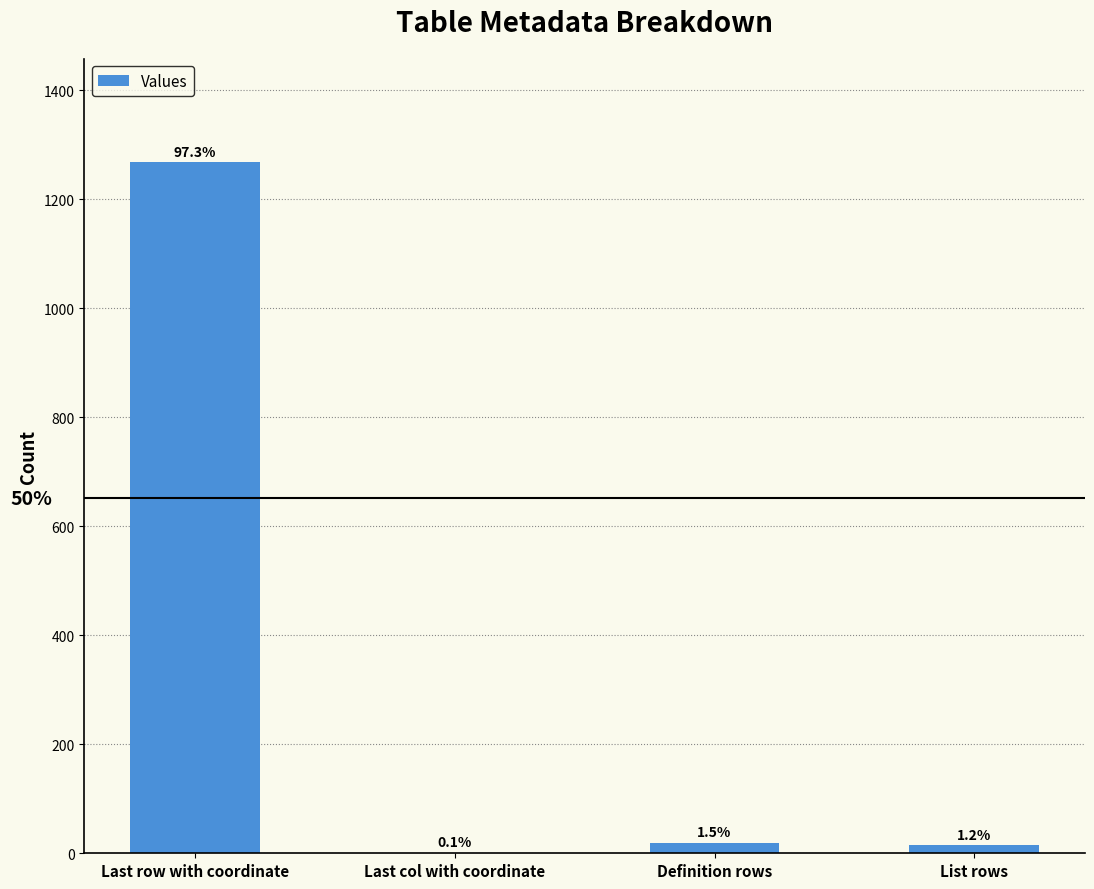

Where does the data first go above 19?

Last row with coordinate